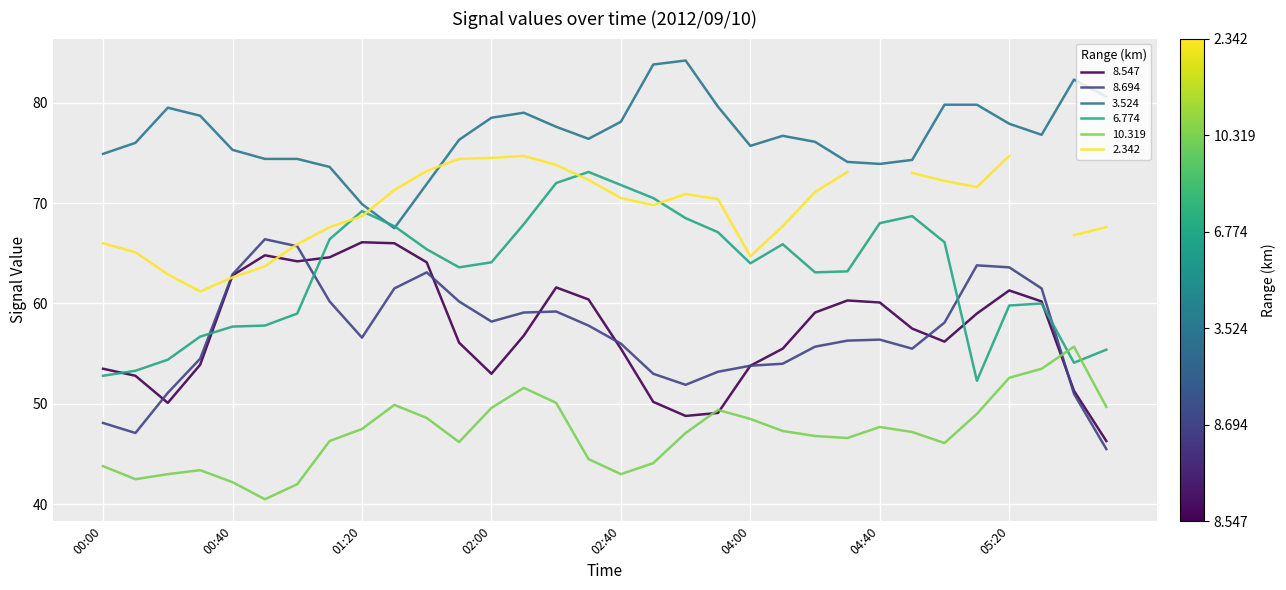

Which category has the highest value in the 8.694 series?

2012/09/10 00:50